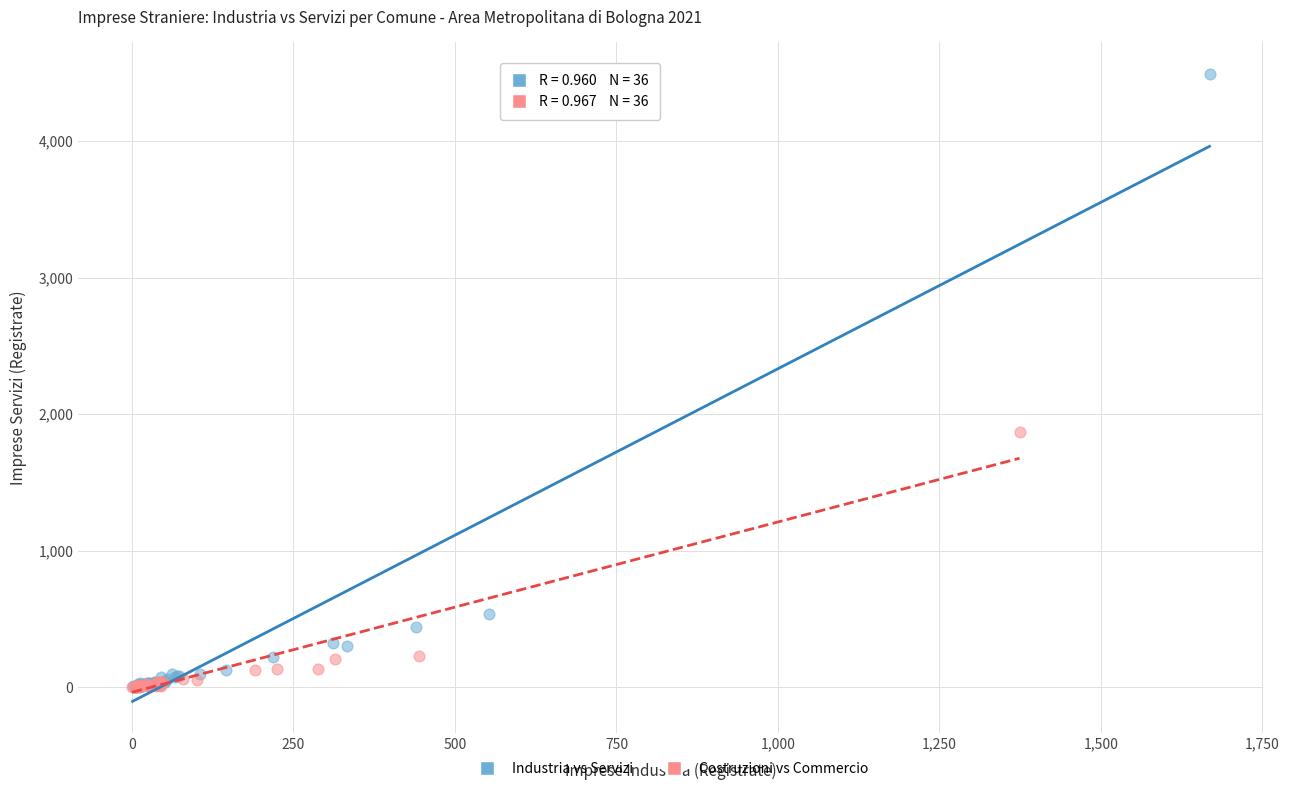

Which series contains the highest Y value?

Industria vs Servizi